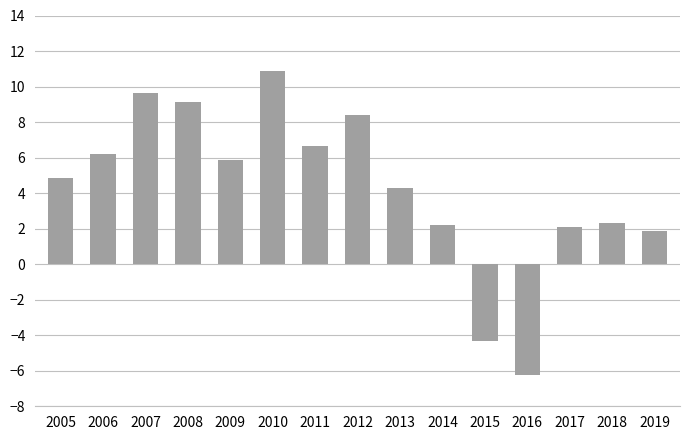

How many data points does each series have?

15